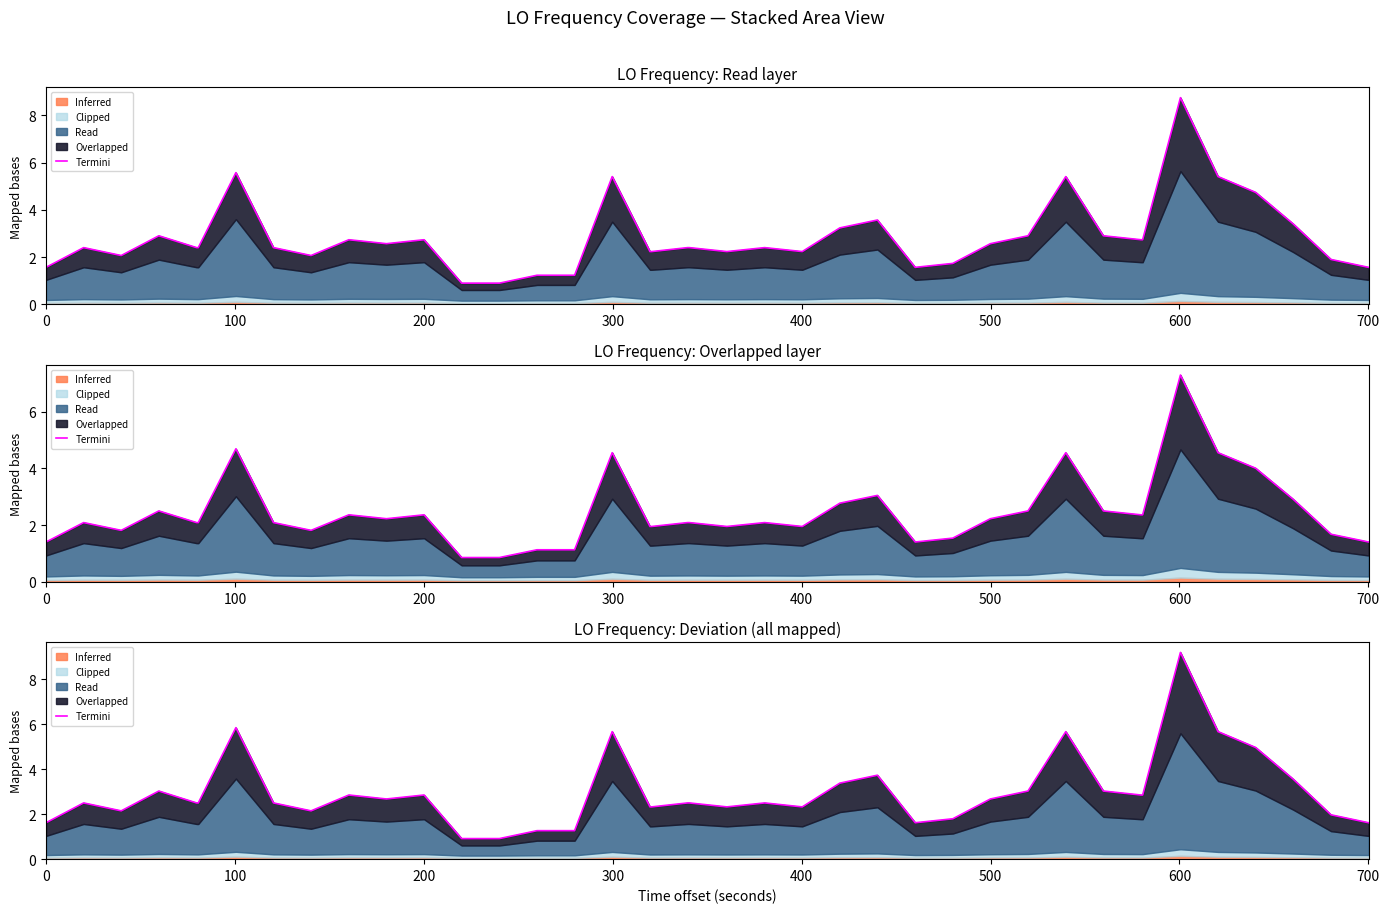

The chart shows a value of 1.0 at 20. True or false?

False